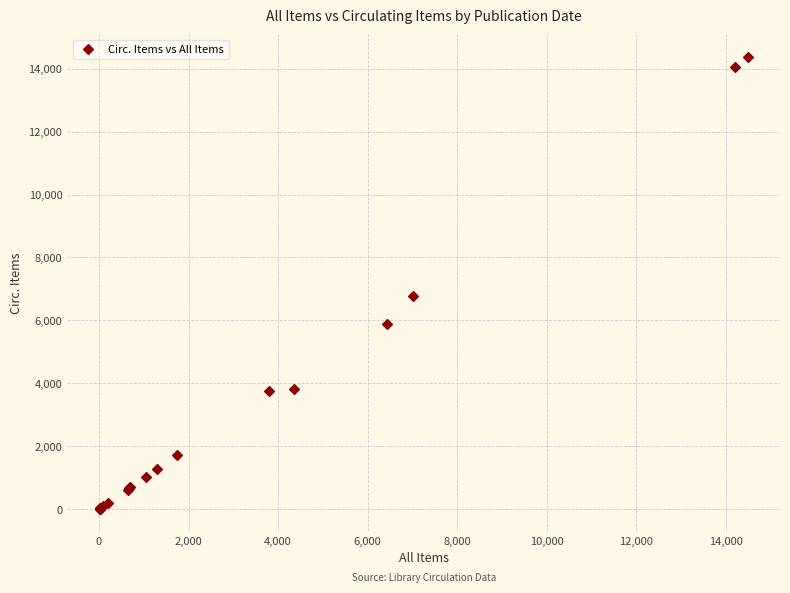

What Y value in the scatter plot is closest to 7193?

6767